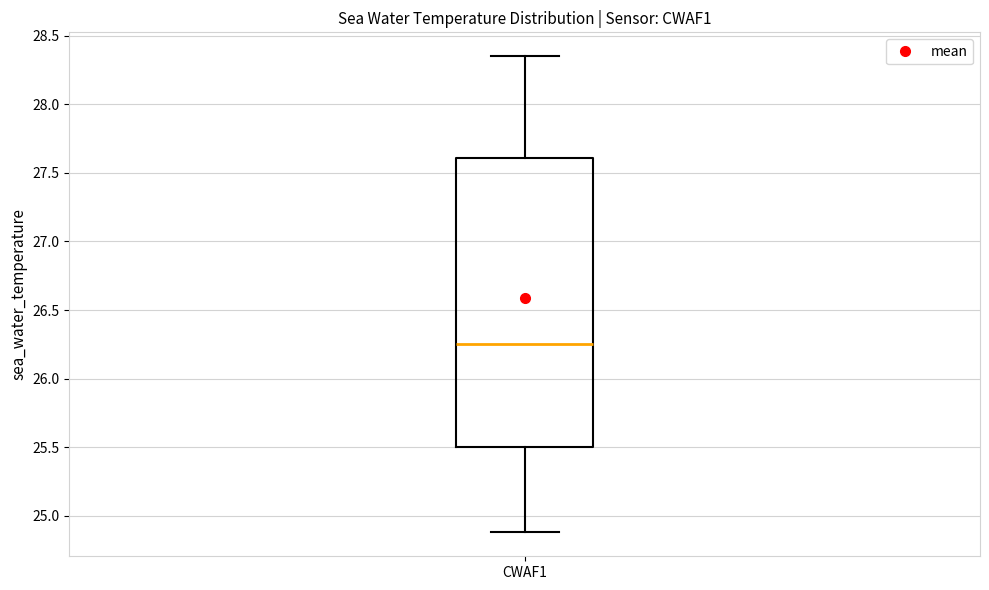

Where does the upper whisker of the box for CWAF1 end on the y-axis? The values are not printed on the chart, so give them approximately, as read against the axis.

28.35